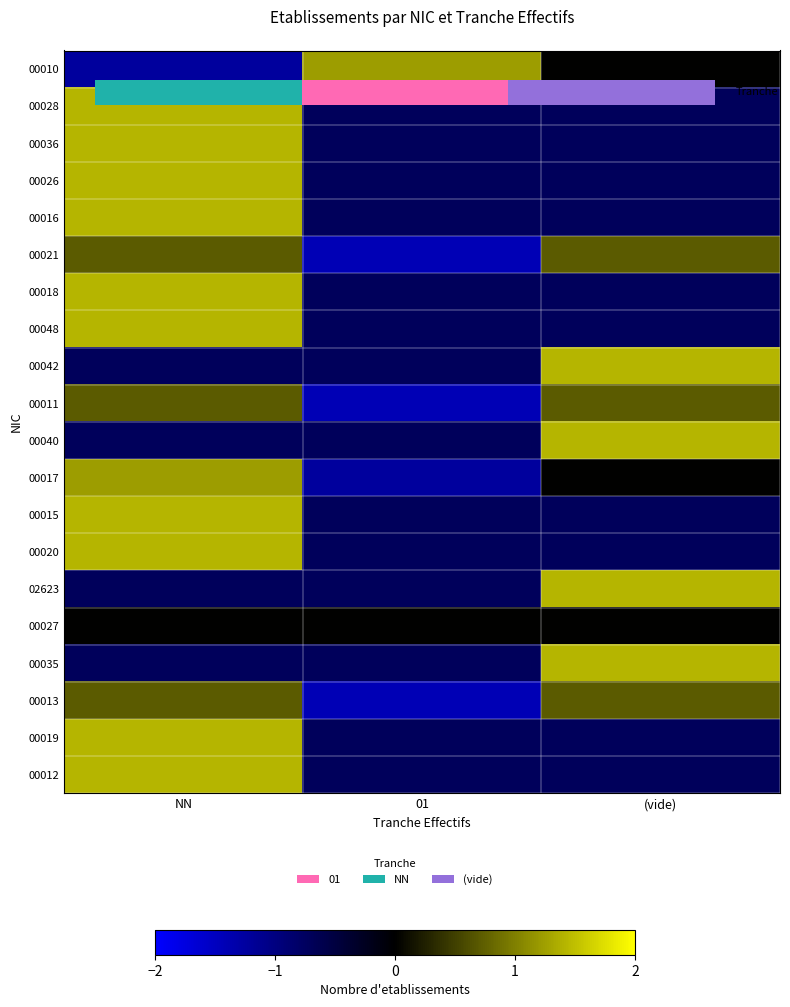

How many values in 00010 are below zero?

1